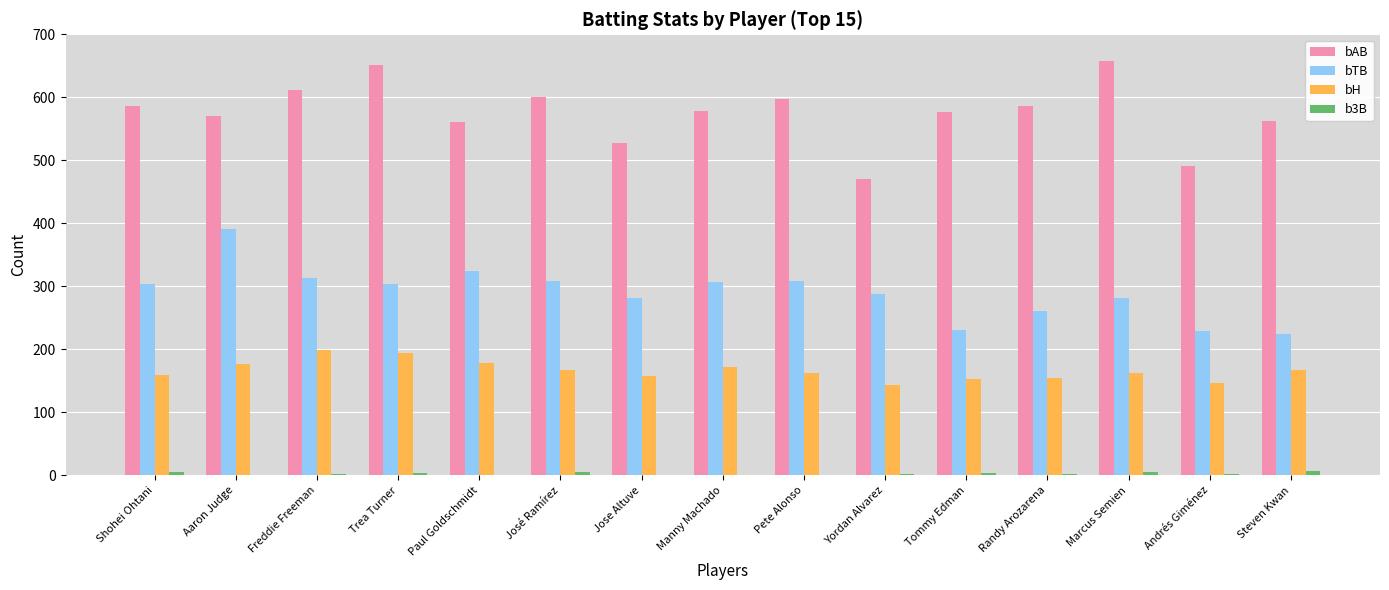

What is the sum of all bAB values?

8628